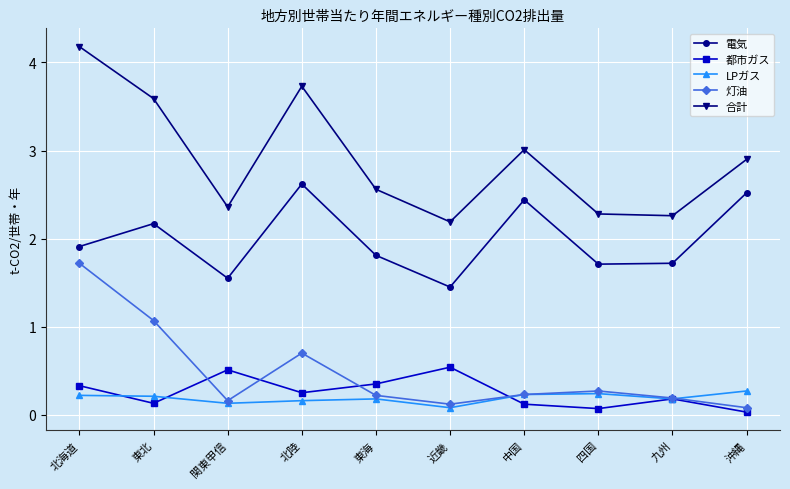

Which category has the highest value in the 灯油 series?

北海道